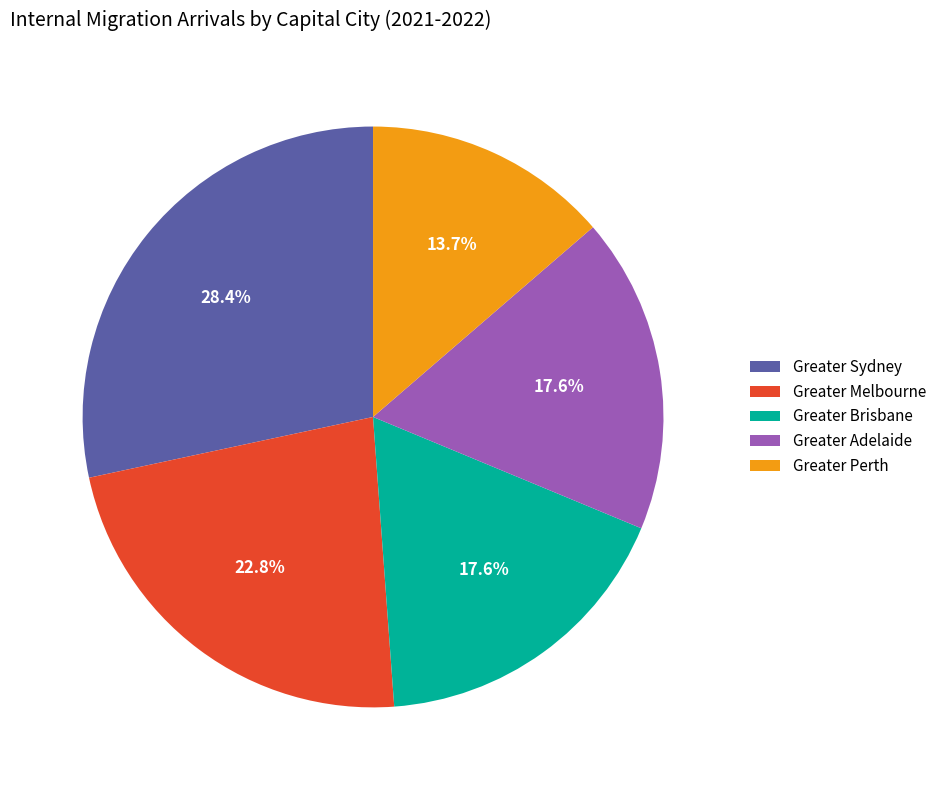

What percentage is the Greater Perth slice, to the nearest percent?

14%